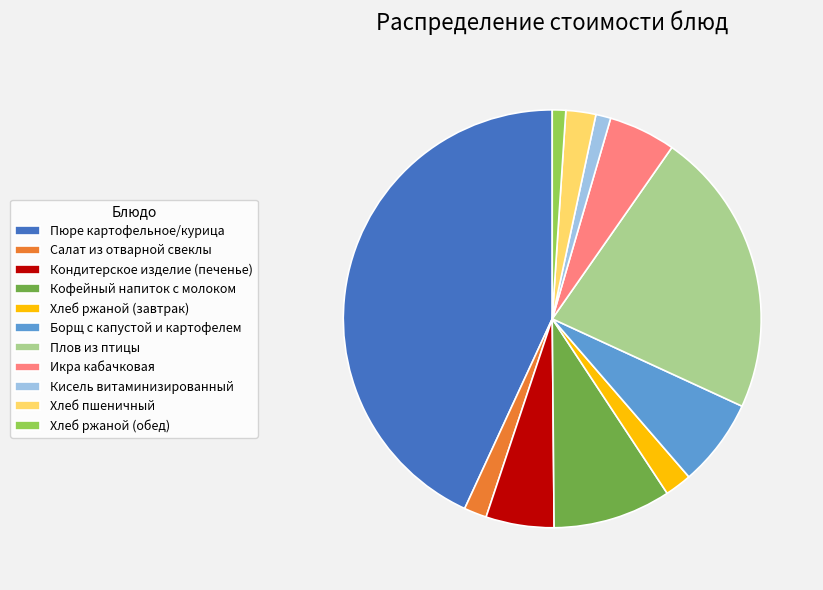

What is the ratio of the value at Борщ с капустой и картофелем to the value at Хлеб ржаной (обед)?

6.5